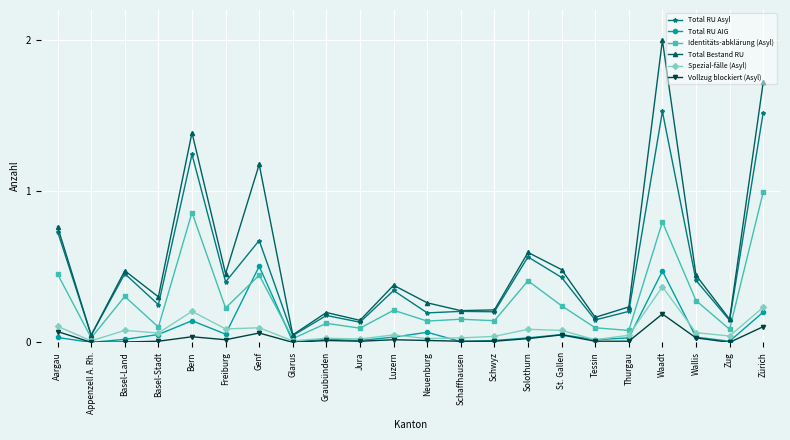

True or false: Spezial-fälle (Asyl) has a value of 0.1 at Aargau.

True